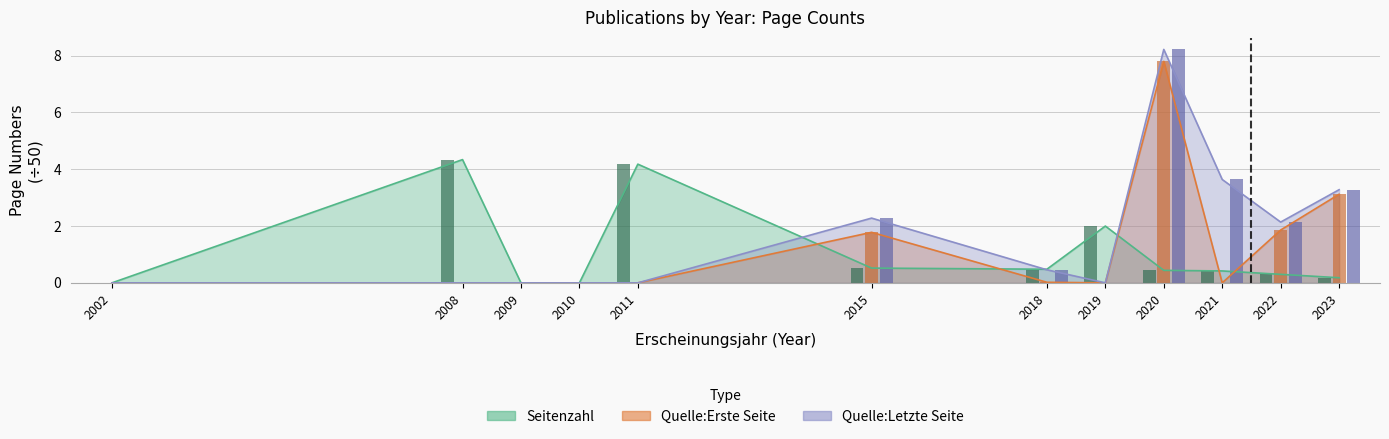

What are all the series names shown in the legend?

Seitenzahl, Quelle:Erste Seite, Quelle:Letzte Seite